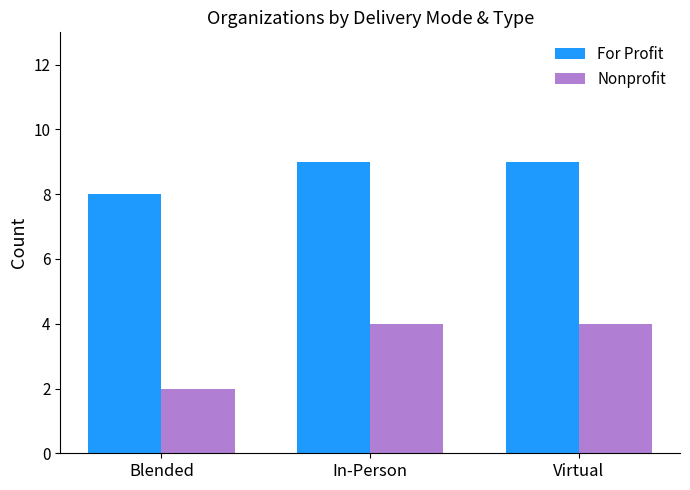

What is the difference between the maximum and minimum values in the Nonprofit series?

2